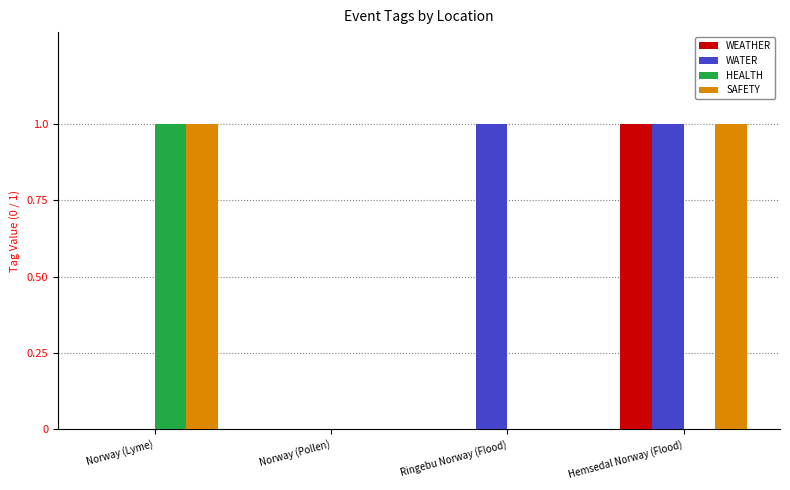

Is the value of WEATHER at Norway (Lyme) greater than the value of SAFETY at Norway (Lyme)?

No